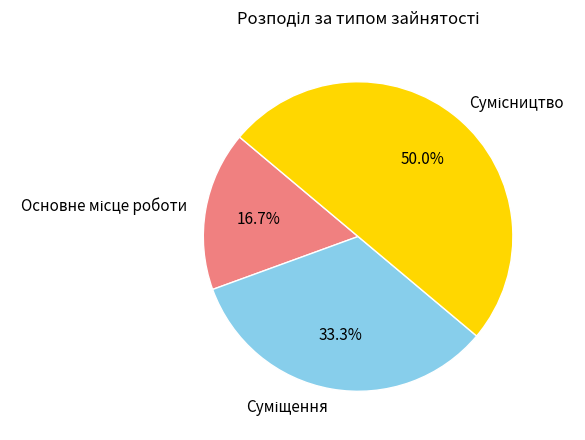

What percentage do Основне місце роботи and Суміщення together represent?

50.0%